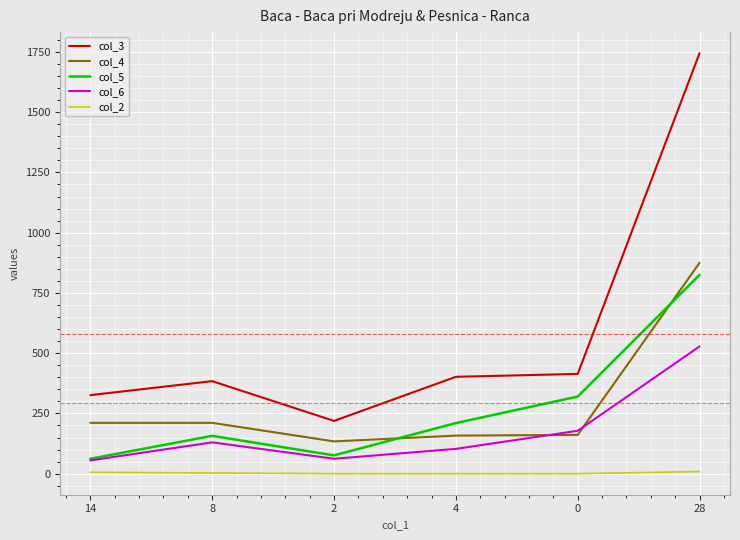

Is it true that col_3 equals 1745 at 28?

True